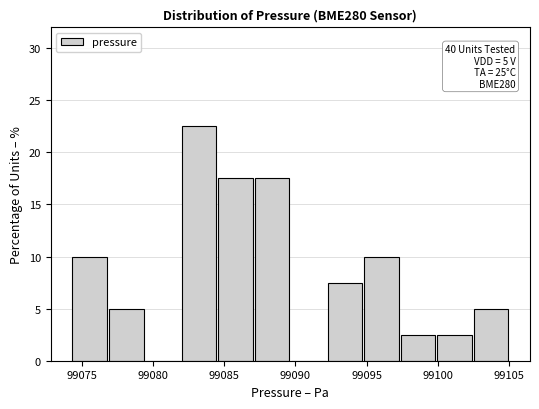

Over which range of the x-axis is the bar tallest?

99082.0 to 99084.5